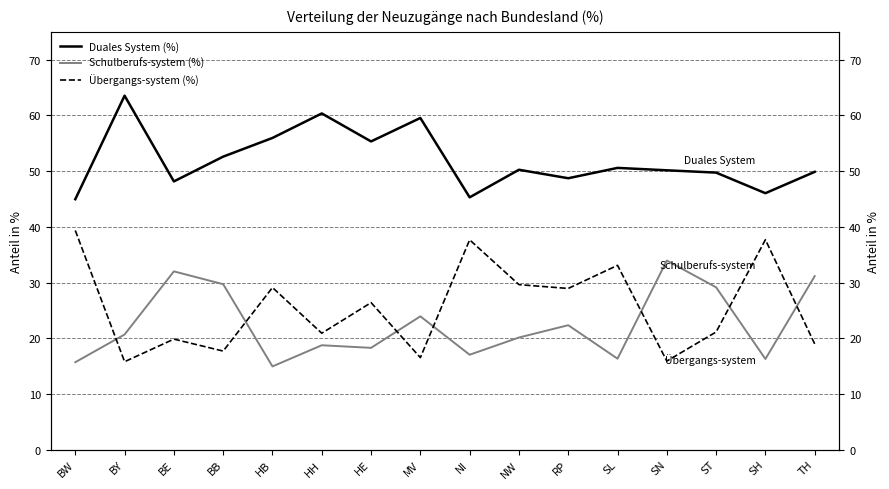

What is the spread (max minus min) of values at SN?

34.2